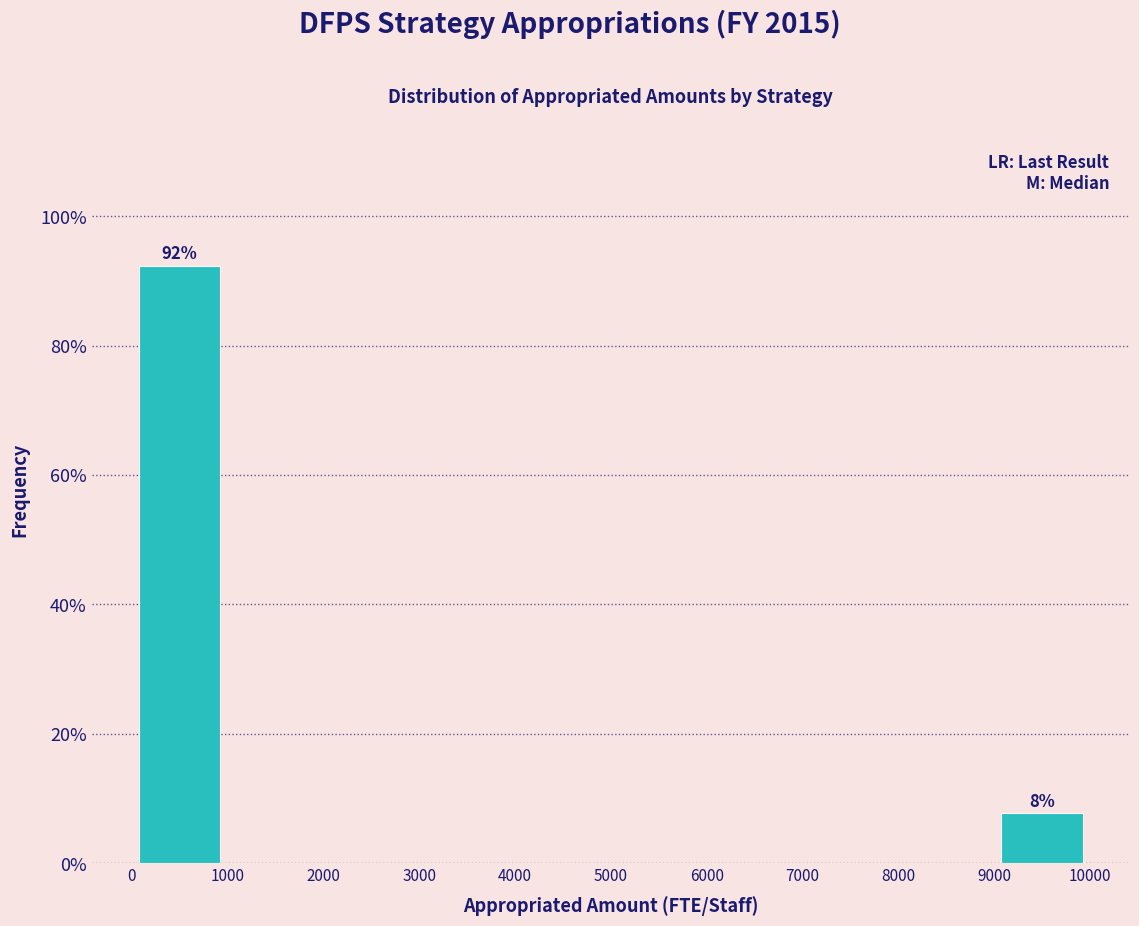

Over which range of the x-axis is the bar tallest?

0 to 1000